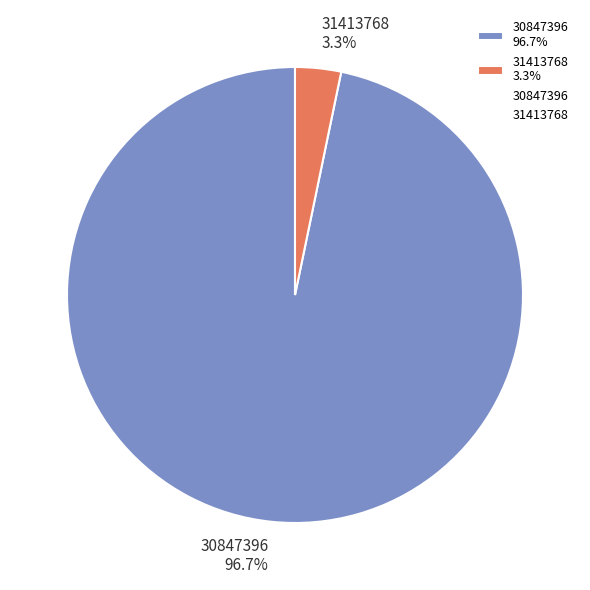

Does 31413768 account for over 50% of the chart?

No